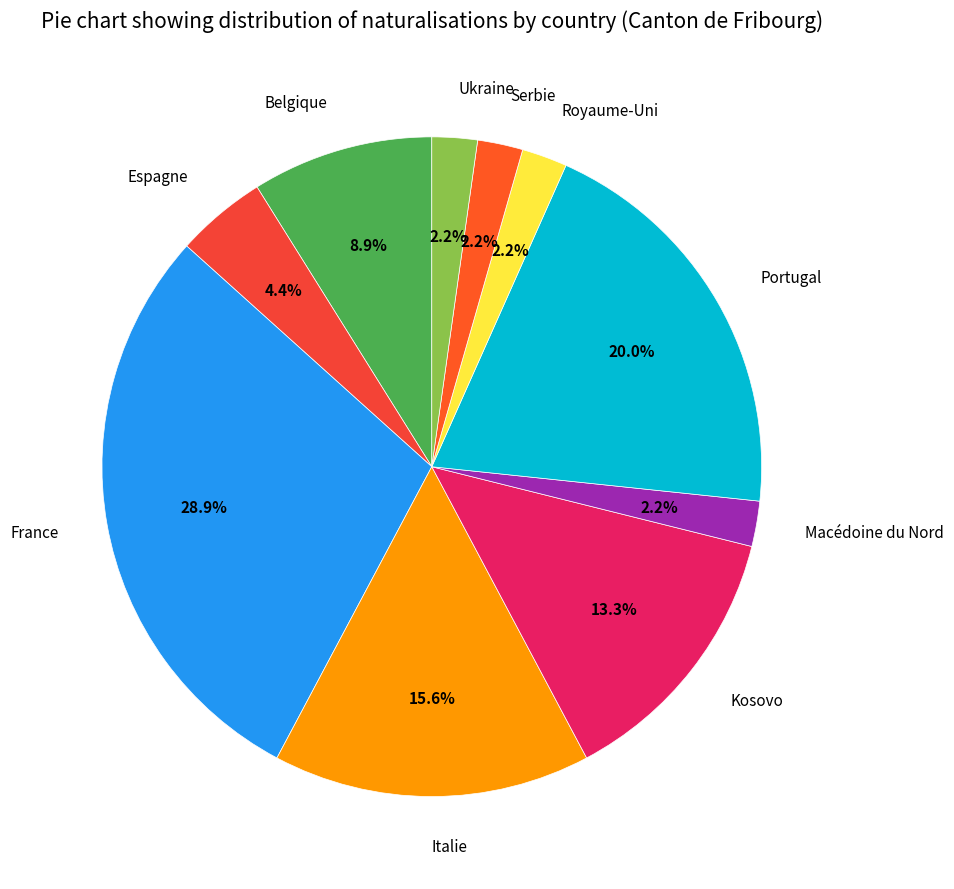

Is Belgique the majority of the pie?

No